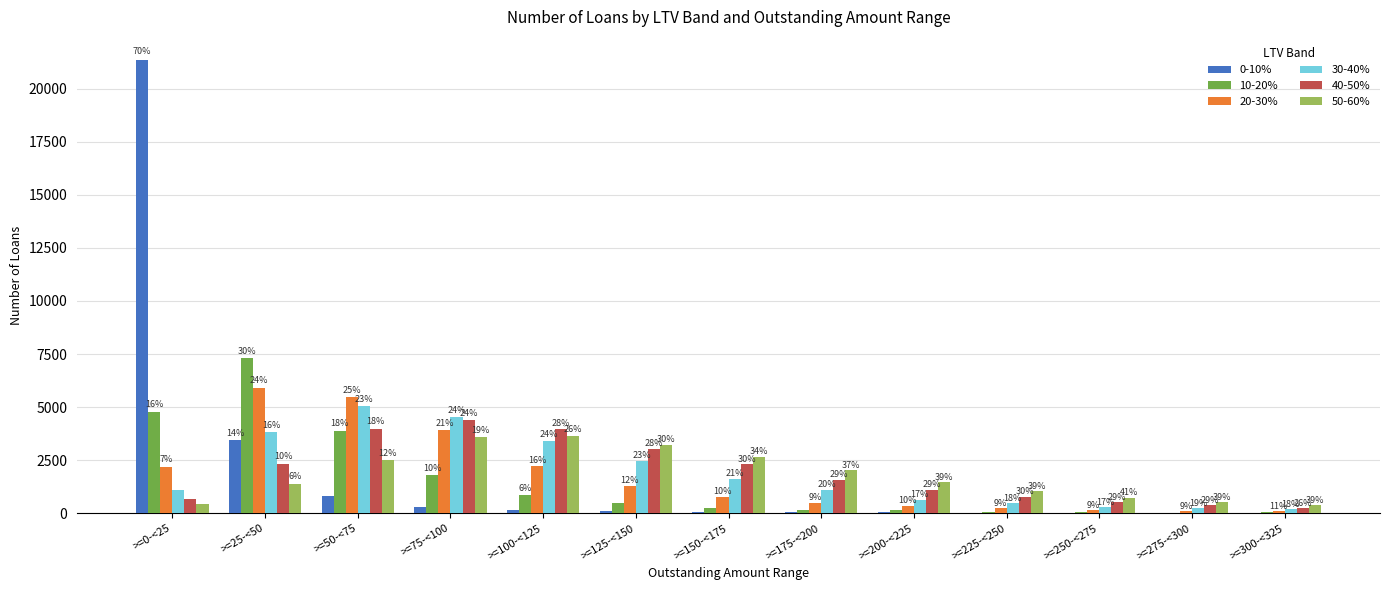

What is the total value across all series at >=175-<200?

5447